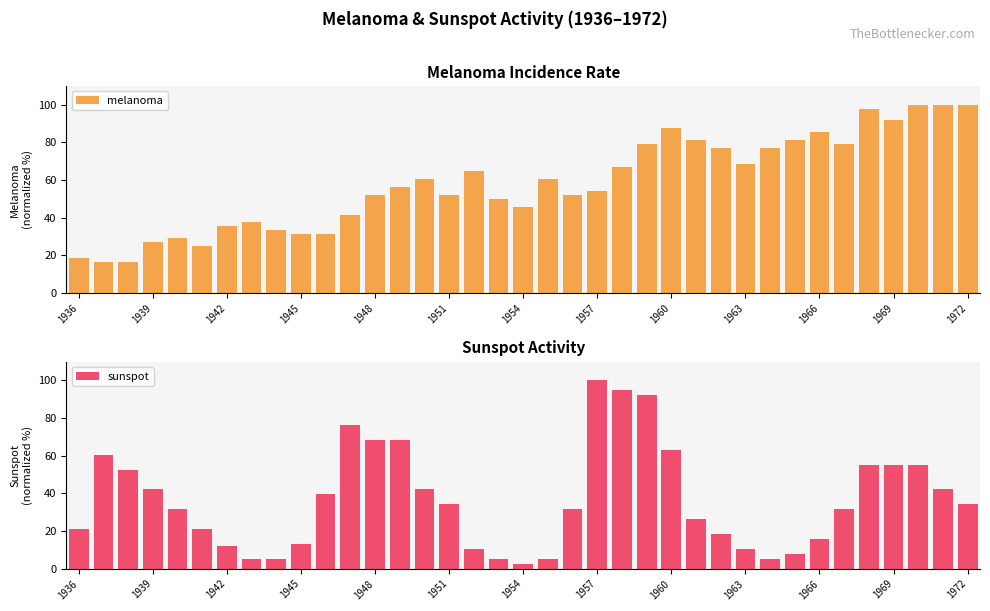

Count the number of data series in this chart.

2